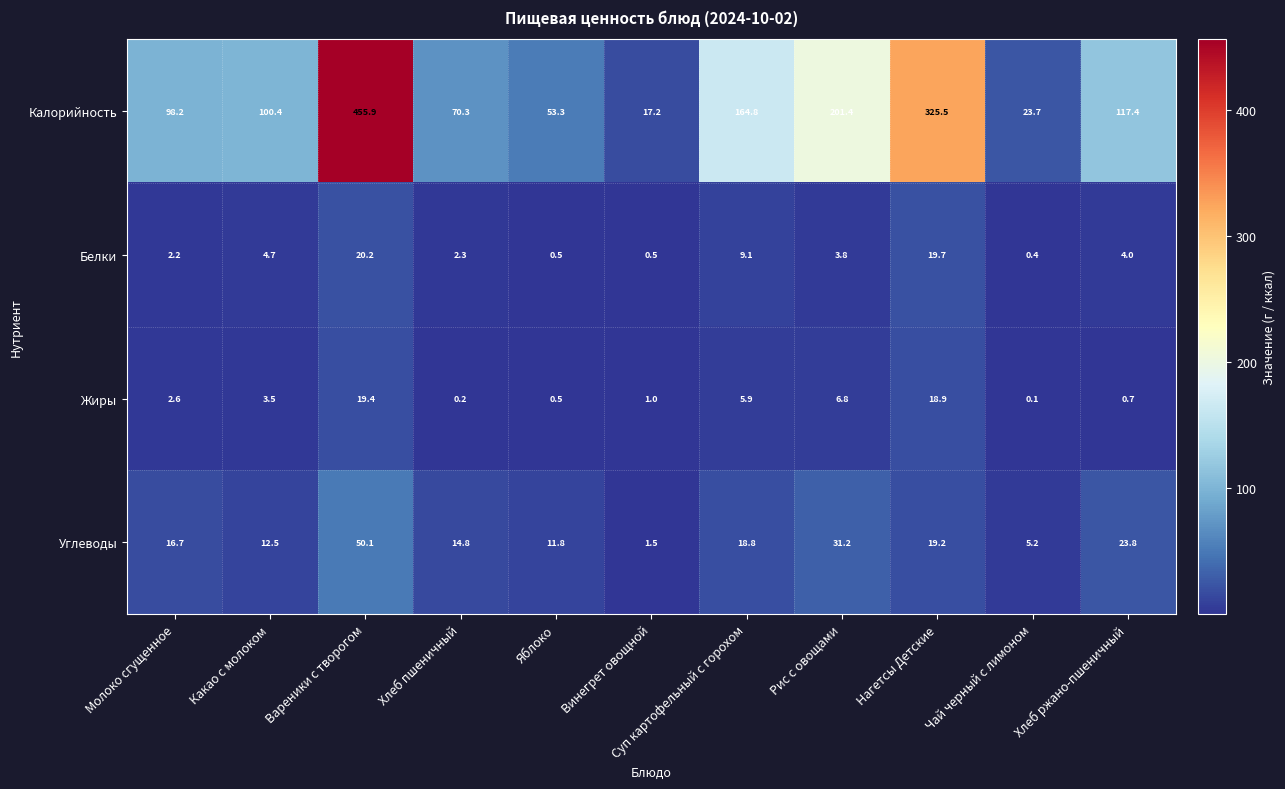

Rank the series at Хлеб пшеничный from lowest to highest value.

Жиры, Белки, Углеводы, Калорийность